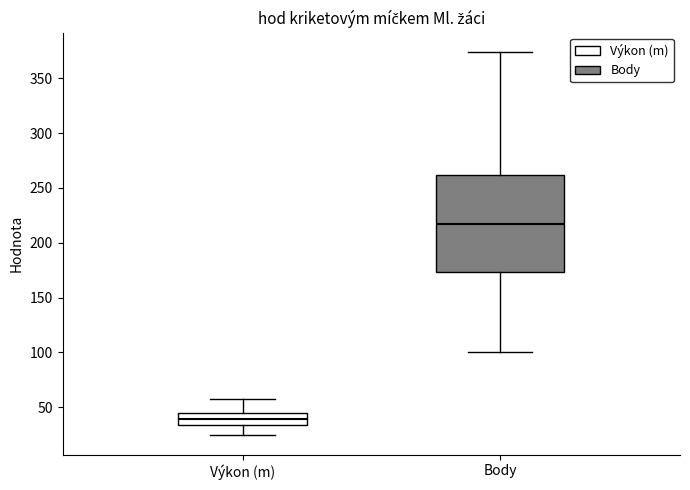

Which box has the lowest median line?

Výkon (m)